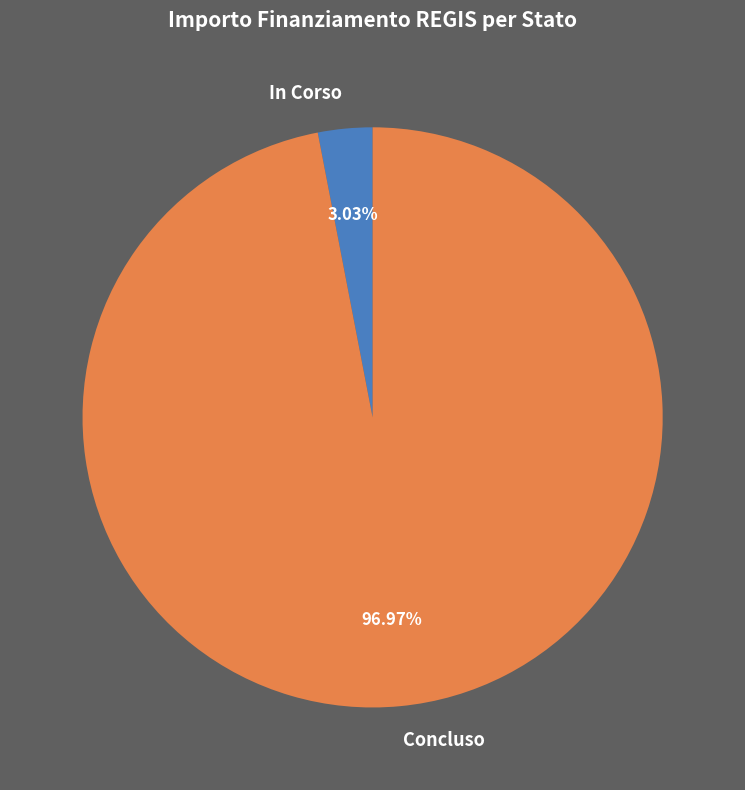

Which has a higher value, In Corso or Concluso?

Concluso